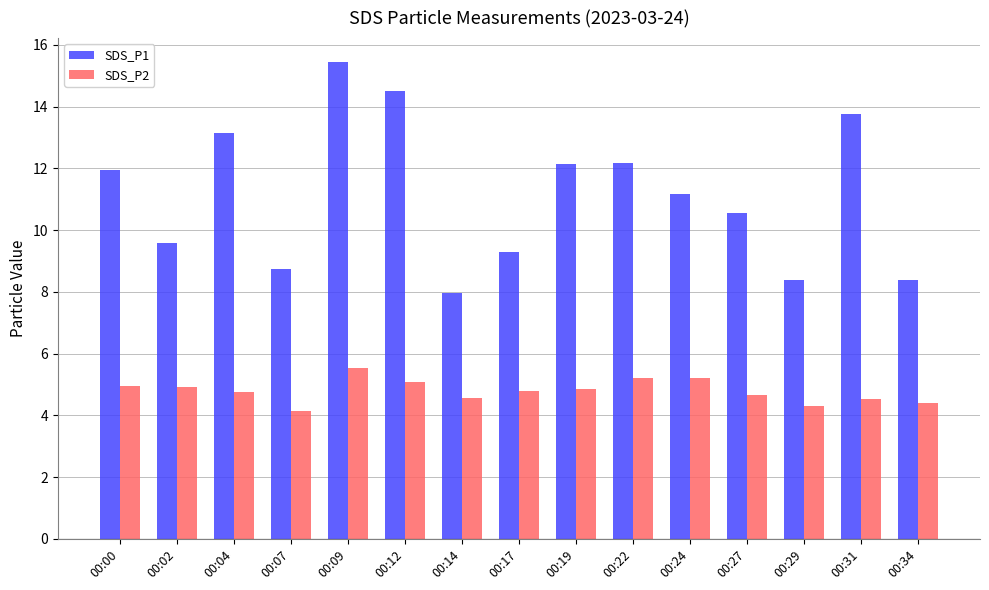

Which label corresponds to the largest value in the chart?

00:09